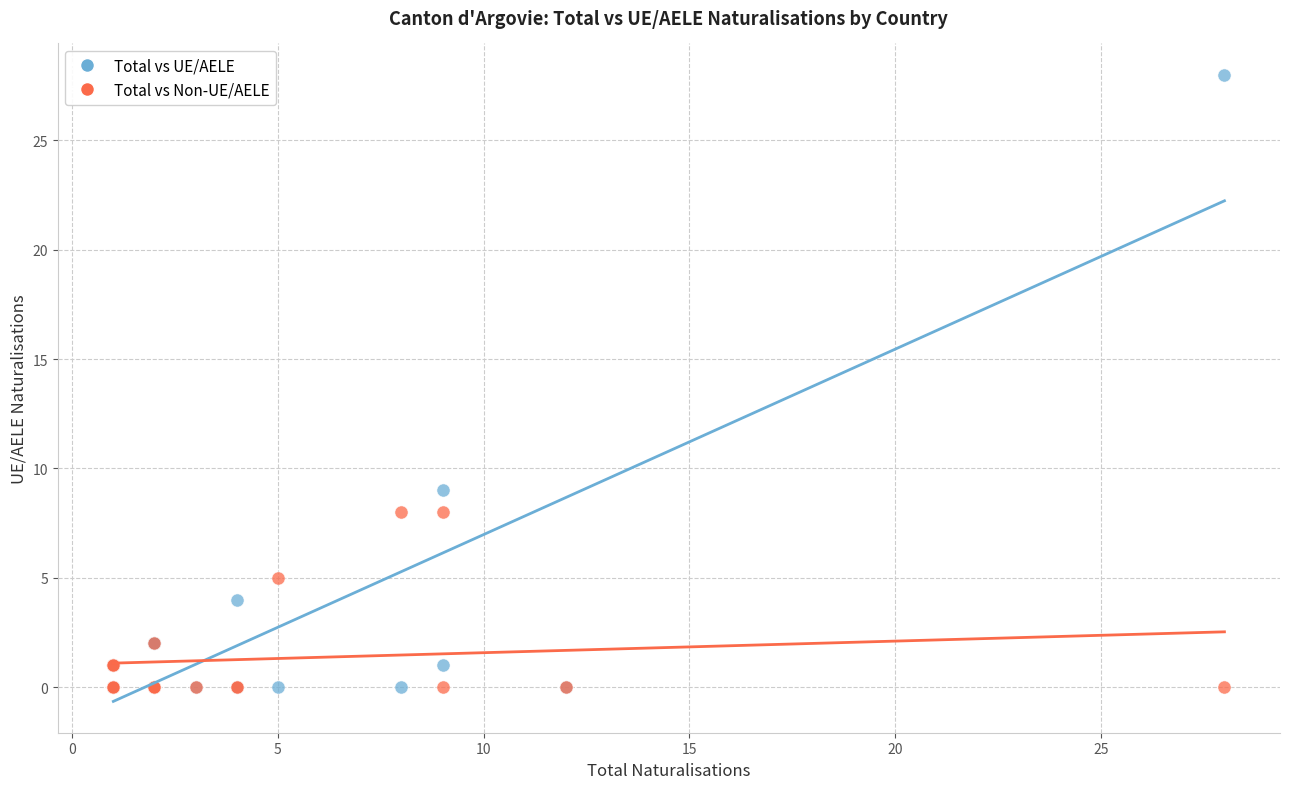

What are all the series names shown in the legend?

Total vs UE/AELE, Total vs Non-UE/AELE